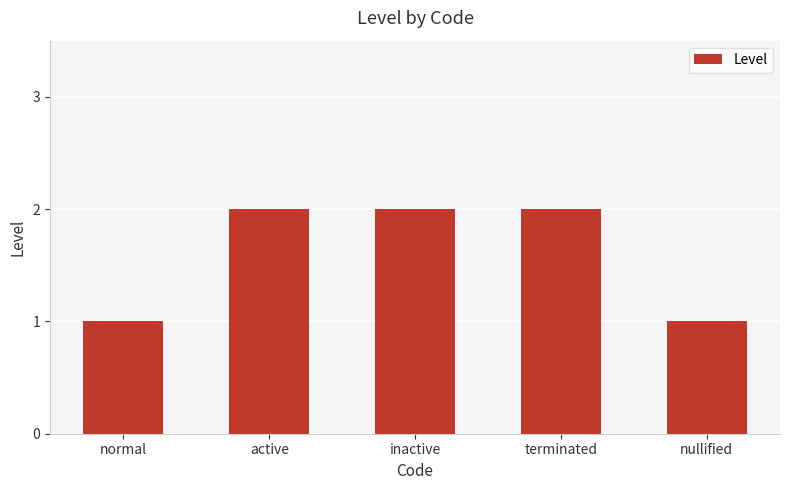

What is the sum of the values at nullified and inactive?

3